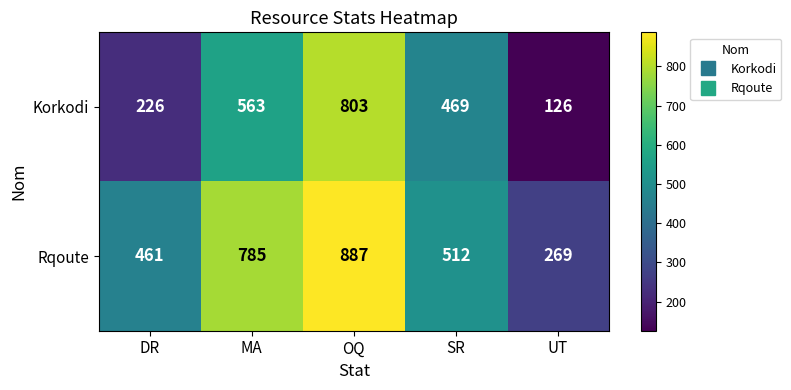

What is the maximum value shown in the chart?

887